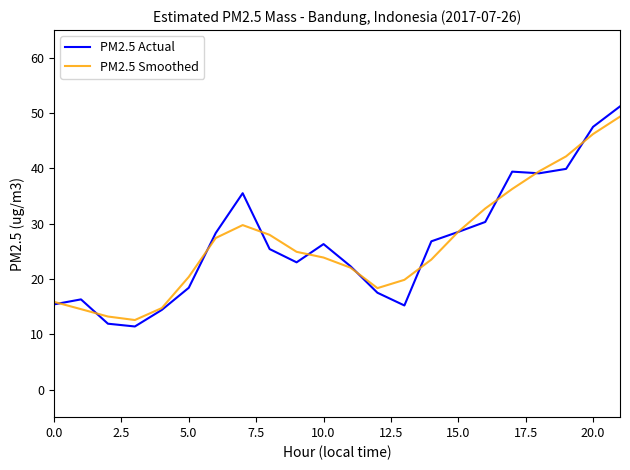

What is the smallest value displayed?

11.4